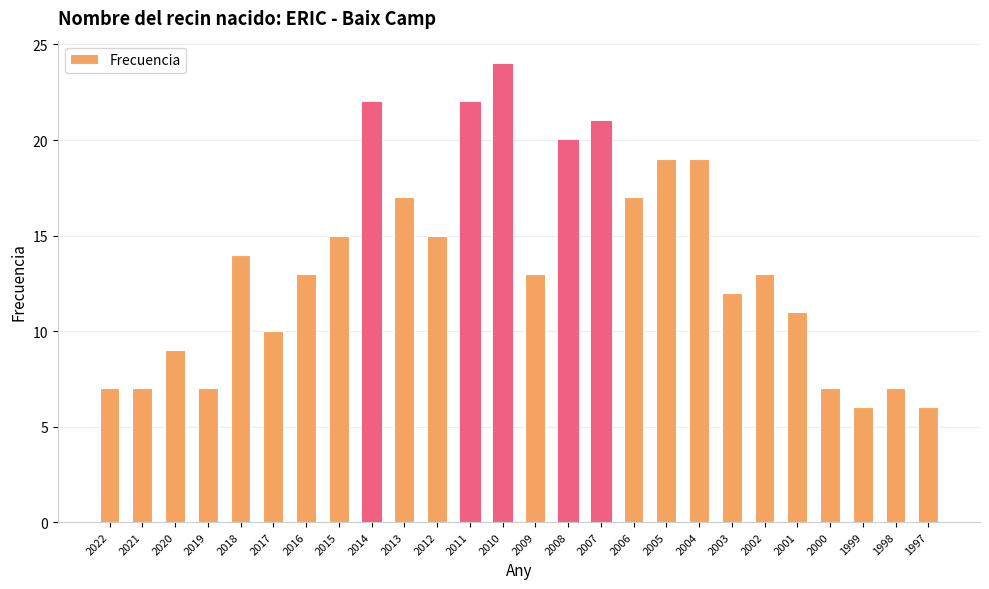

Approximately how many times larger is the value at 2019 compared to 2016?

0.5